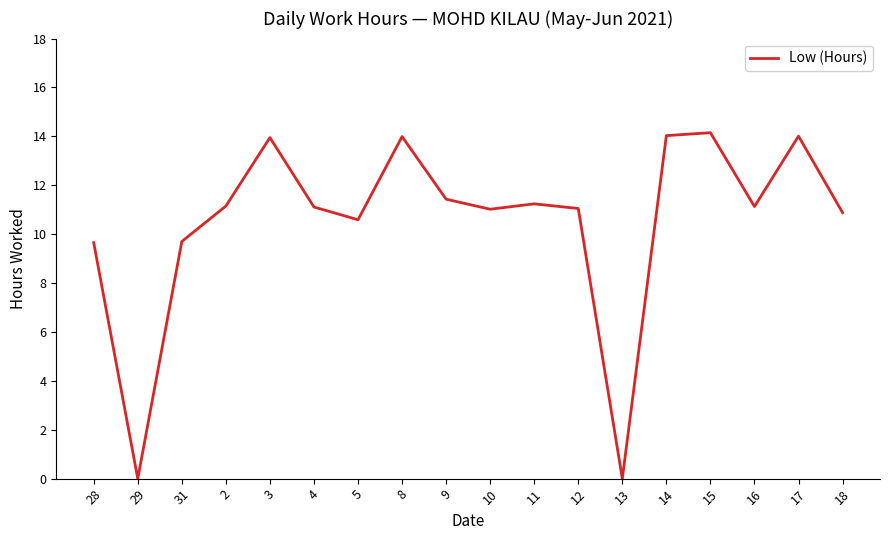

Where is the first local maximum?

3